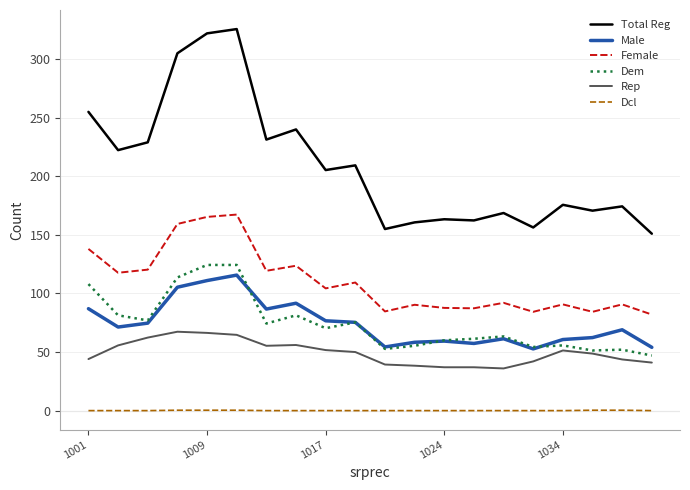

List the series in order of their peak value, lowest first.

Dcl, Rep, Male, Dem, Female, Total Reg